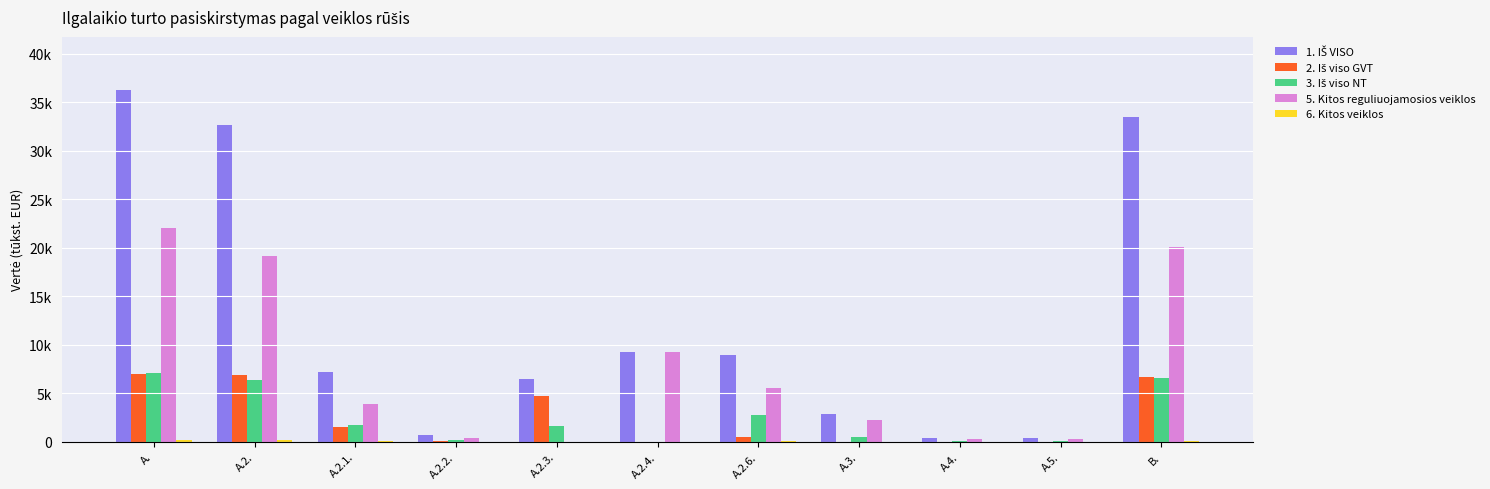

What is the total value across all series at A.2.3.?

12960.8